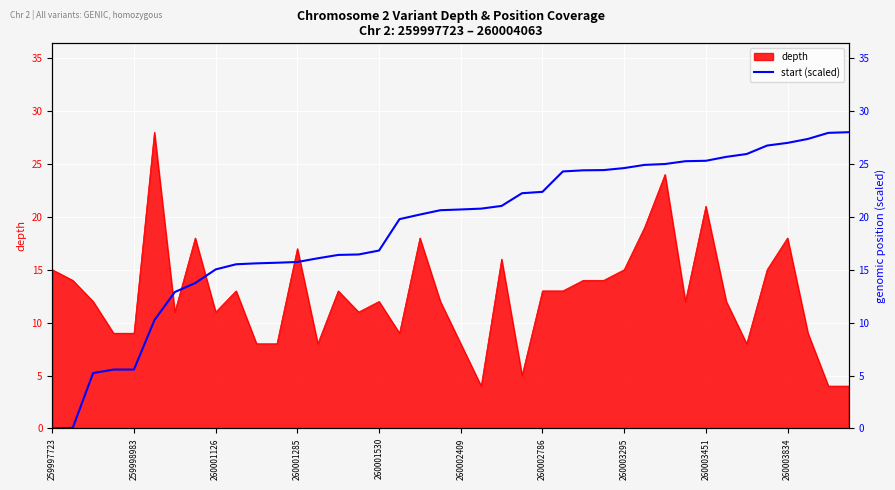

What position from the left is 37?

38